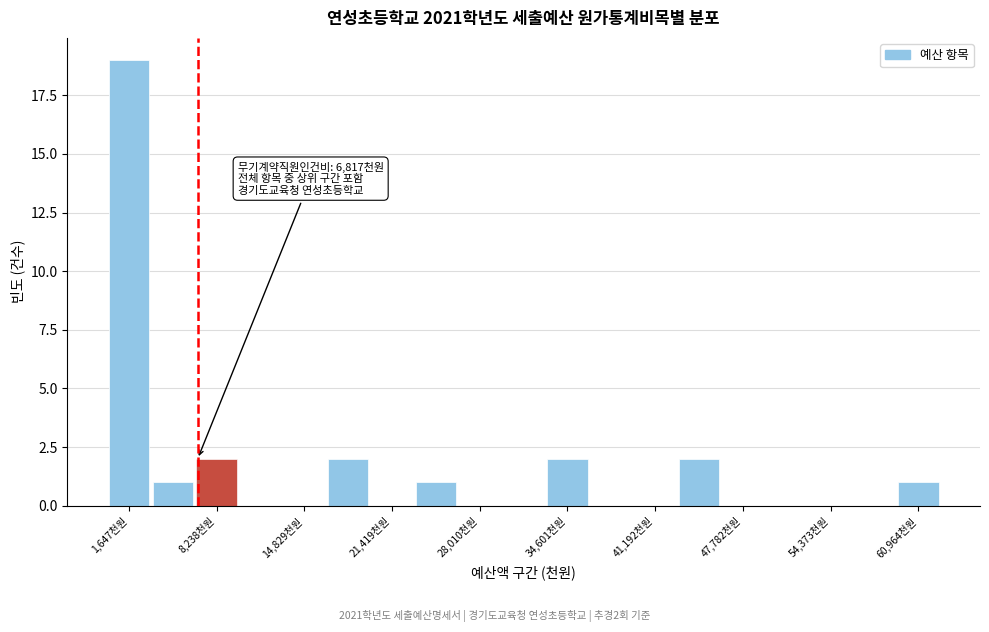

Around what value on the x-axis is the tallest bar? Give the approximate position of its centre, as read against the axis.

2000